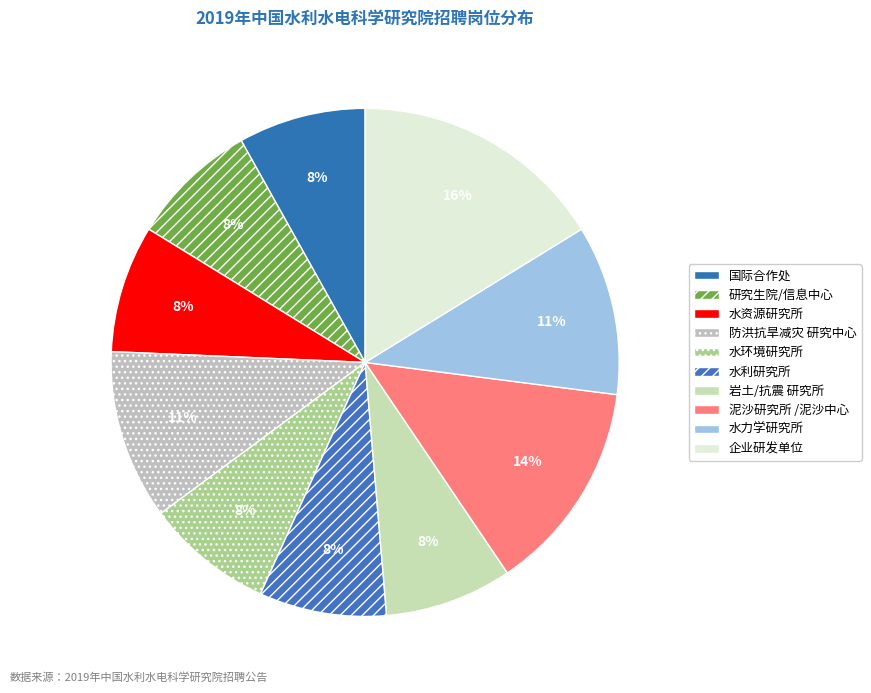

Count the number of slices in the pie.

10